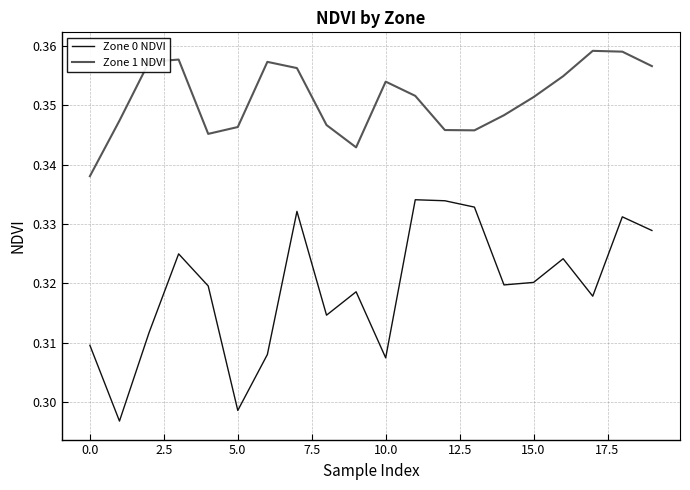

True or false: Zone 1 NDVI and Zone 0 NDVI cross at least once.

False